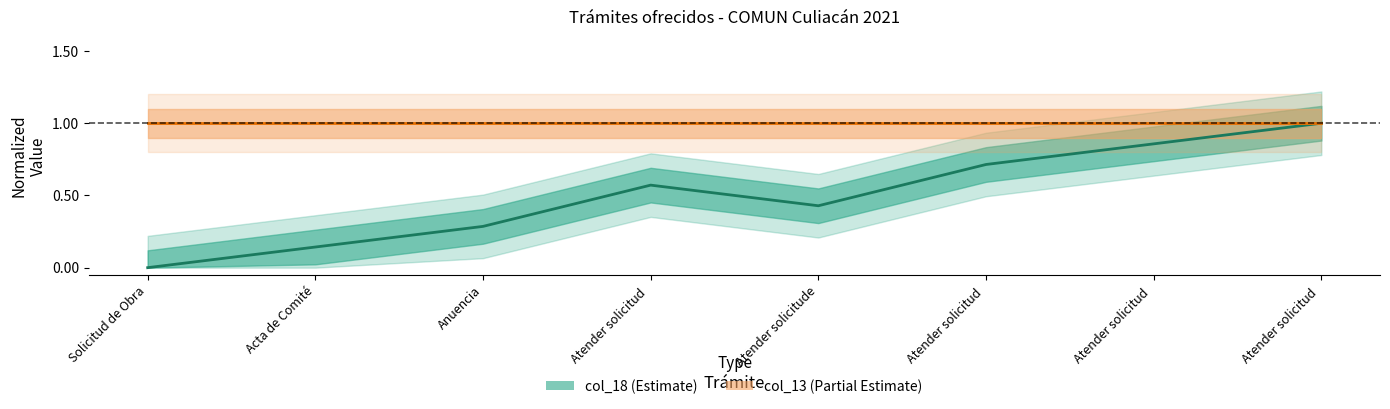

At Atender solicitud , list the series in order from smallest to largest.

col_18, col_13